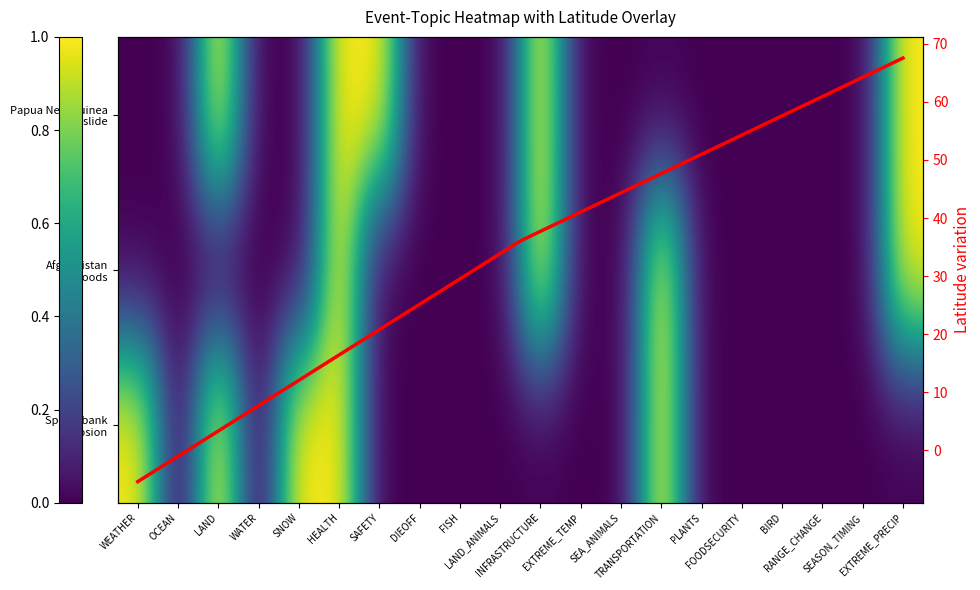

Rank the categories by Afghanistan floods devastate villages value from highest to lowest.

HEALTH, INFRASTRUCTURE, TRANSPORTATION, EXTREME_PRECIP, WEATHER, OCEAN, LAND, WATER, SNOW, SAFETY, DIEOFF, FISH, LAND_ANIMALS, EXTREME_TEMP, SEA_ANIMALS, PLANTS, FOODSECURITY, BIRD, RANGE_CHANGE, SEASON_TIMING